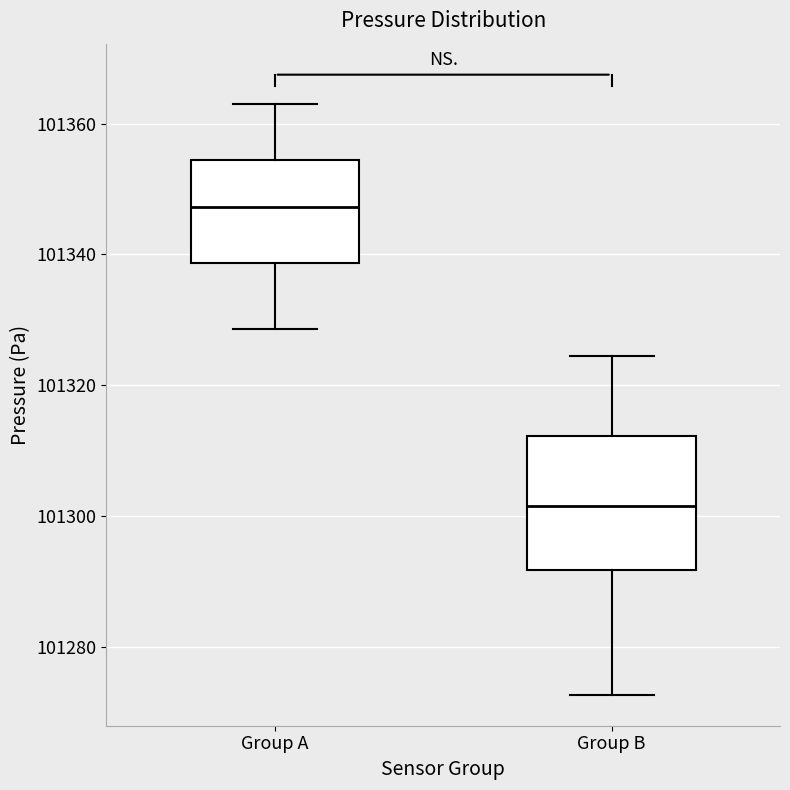

Reading left to right, read every box against the y-axis: the position of its median line, the range the box covers, and the ends of its whiskers. The values are not printed on the chart, so give them approximately, as read against the axis.

Group A: median 101348, box 101338 to 101354, whiskers 101328 to 101362
Group B: median 101302, box 101292 to 101312, whiskers 101272 to 101324